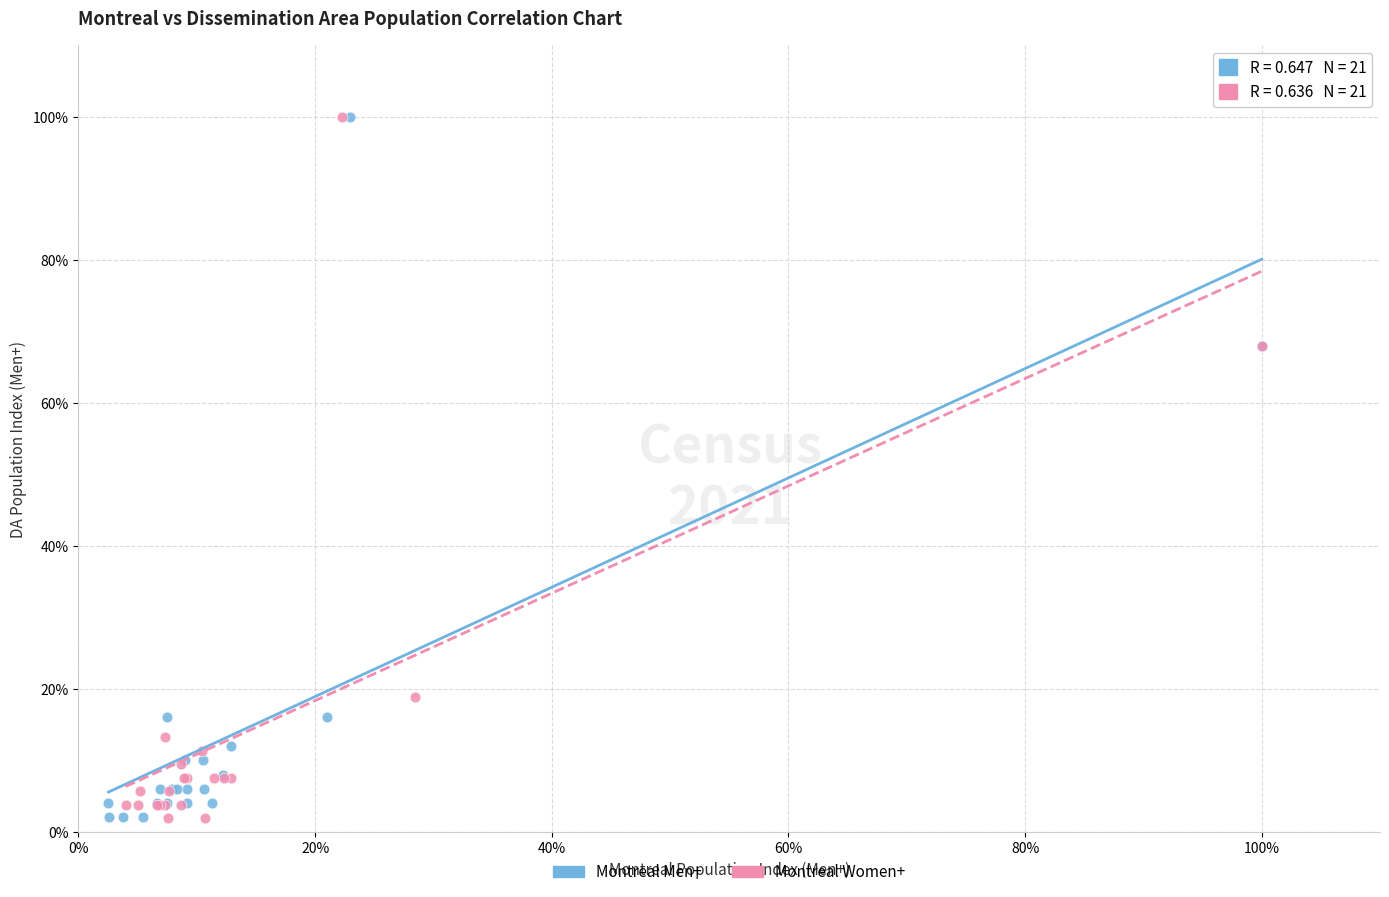

What are all the series names shown in the legend?

Montreal Men+, Montreal Women+